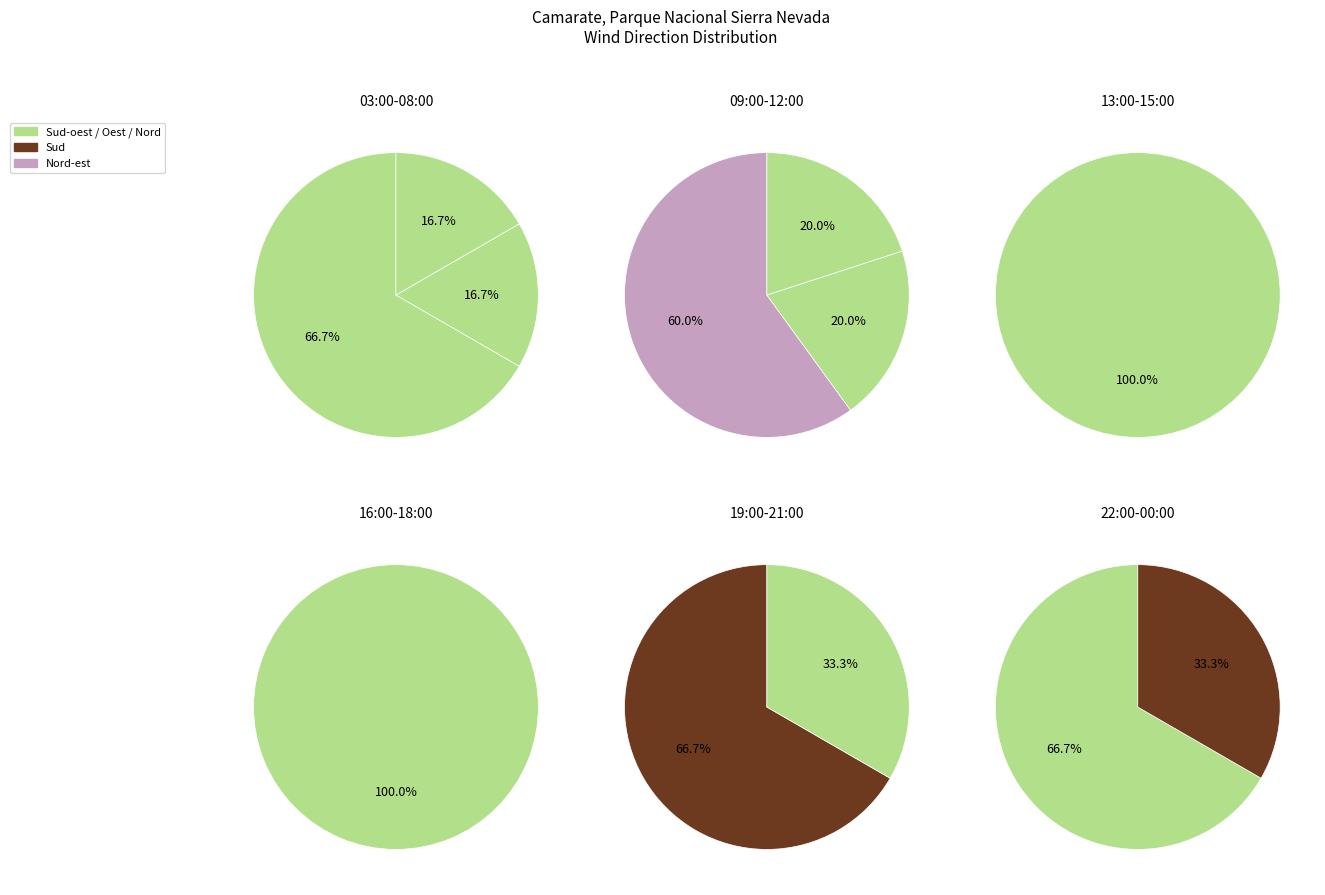

What is the ratio of the value at Nord-est to the value at Sud-oest?

0.3